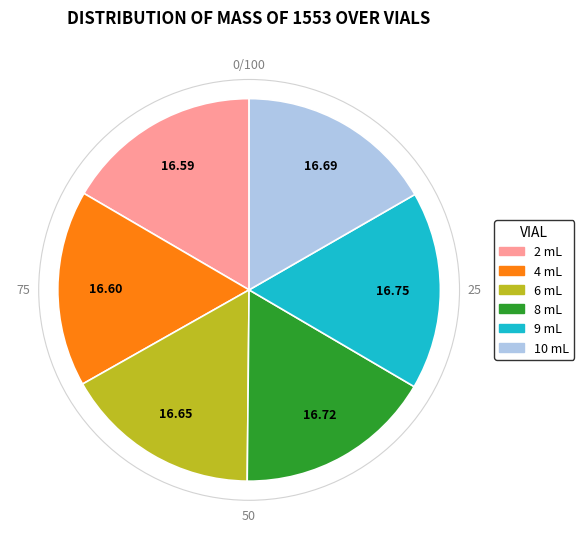

Do 10 mL and 4 mL together represent more than half of the pie?

No